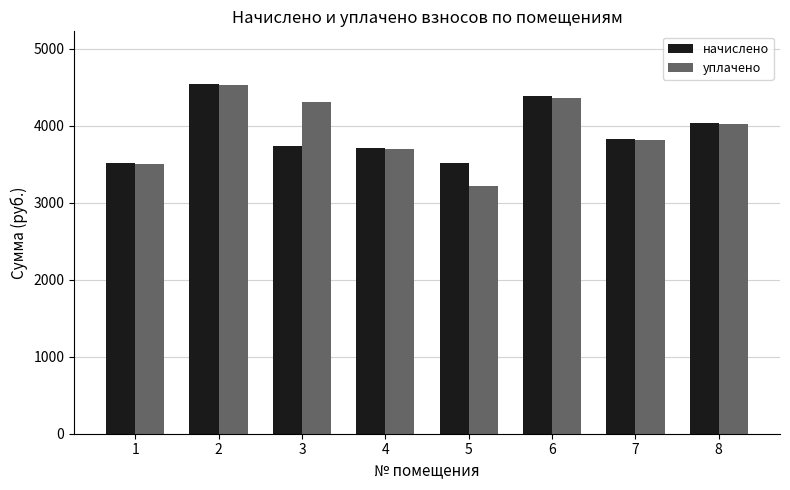

Which series changed the most between 3 and 7?

уплачено